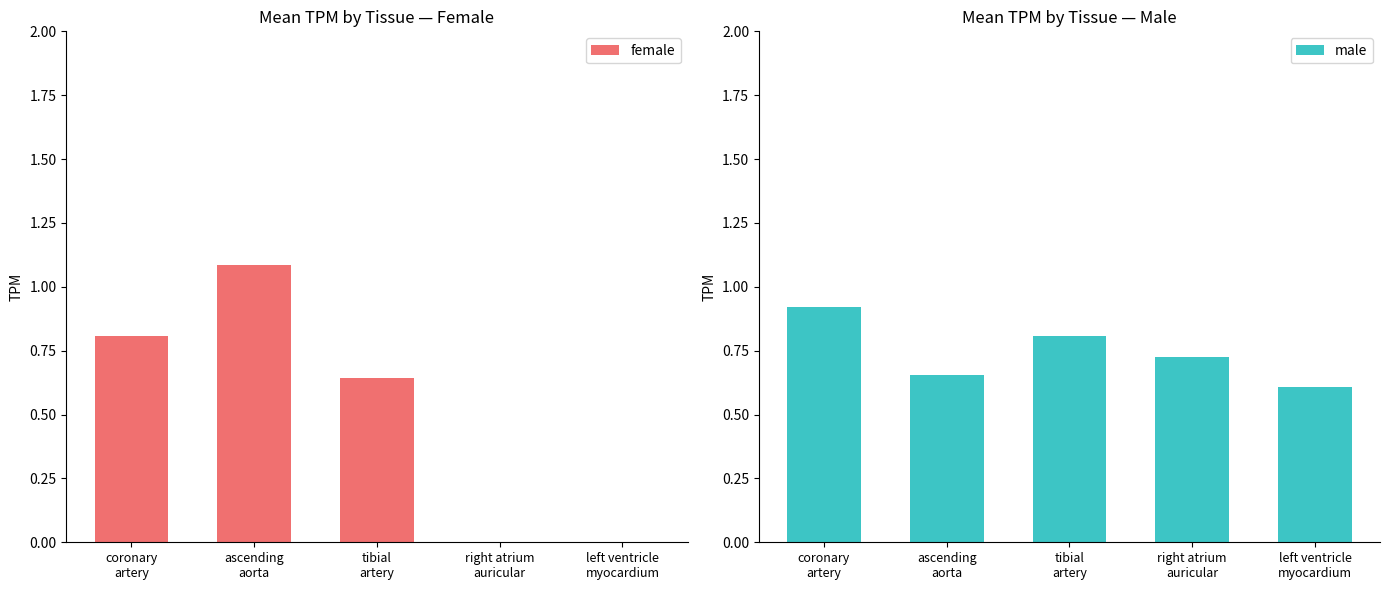

What is the maximum value for male?

0.9